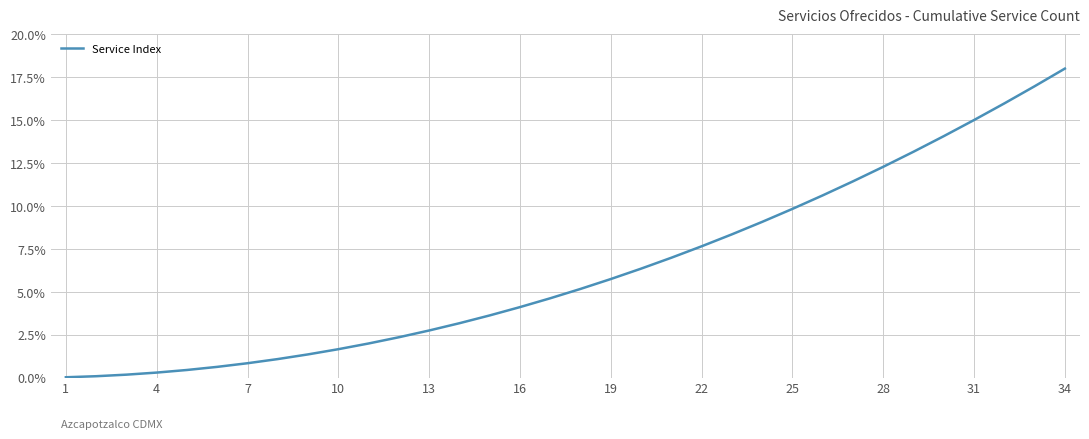

What is the greatest value displayed?

18.0